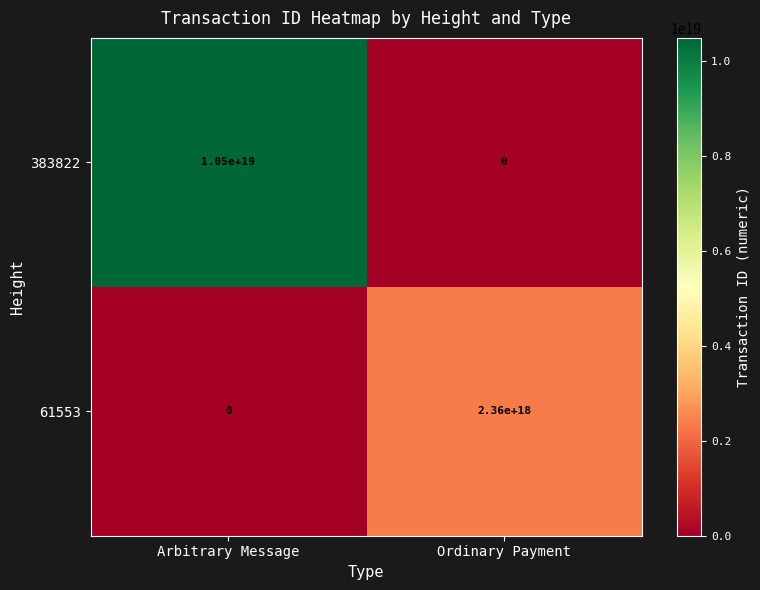

Rank the series by their average value, from highest to lowest.

383822, 61553